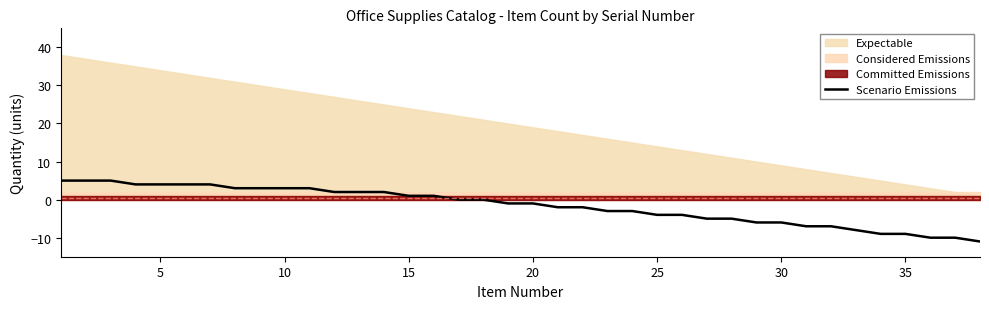

Reading left to right, transcribe all the data shown in this chart.

5	5	5	4	4	4	4	3	3	3	3	2	2	2	1	1	0	0	-1	-1	-2	-2	-3	-3	-4	-4	-5	-5	-6	-6	-7	-7	-8	-9	-9	-10	-10	-11